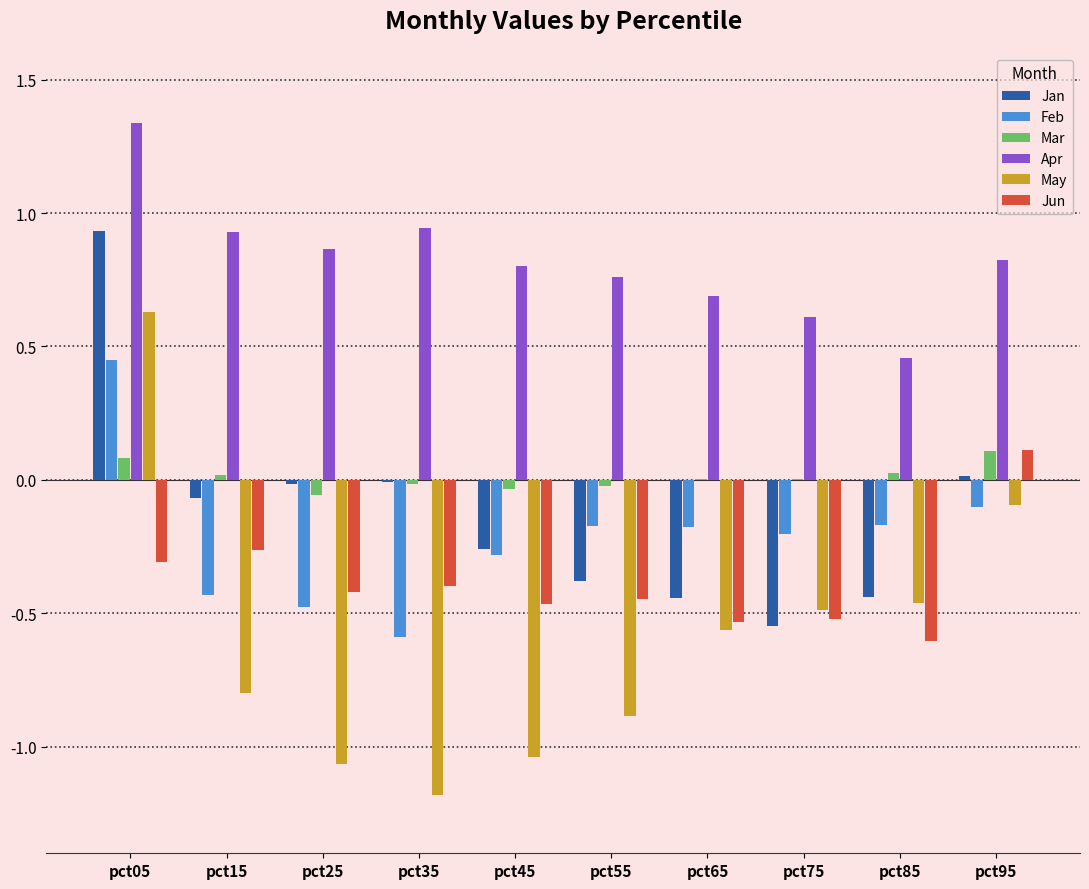

Which category has the highest value in the Apr series?

pct05